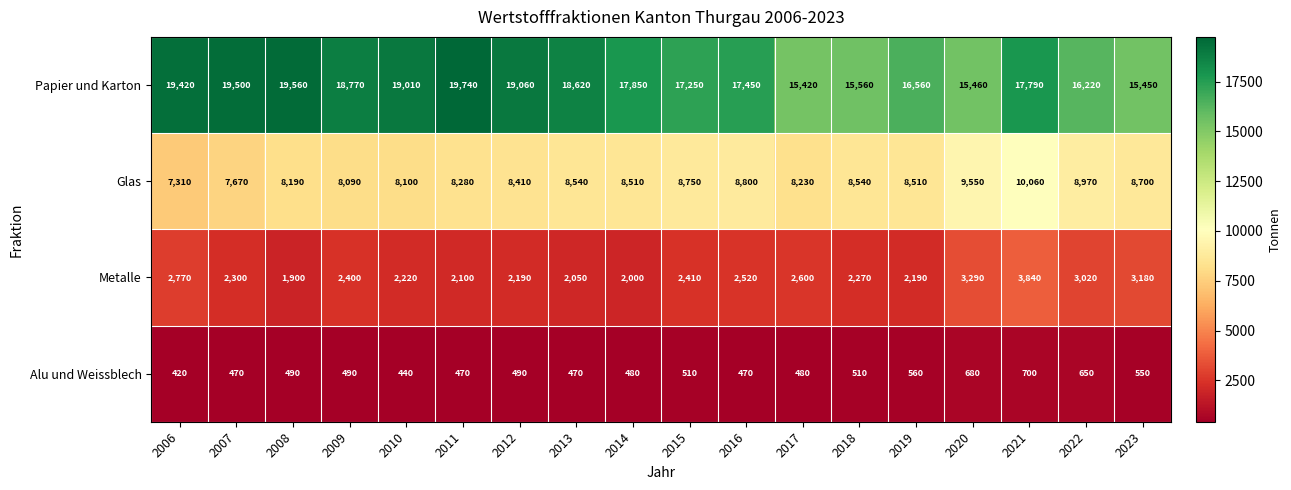

Which series changed the most between 2019 and 2021?

Metalle